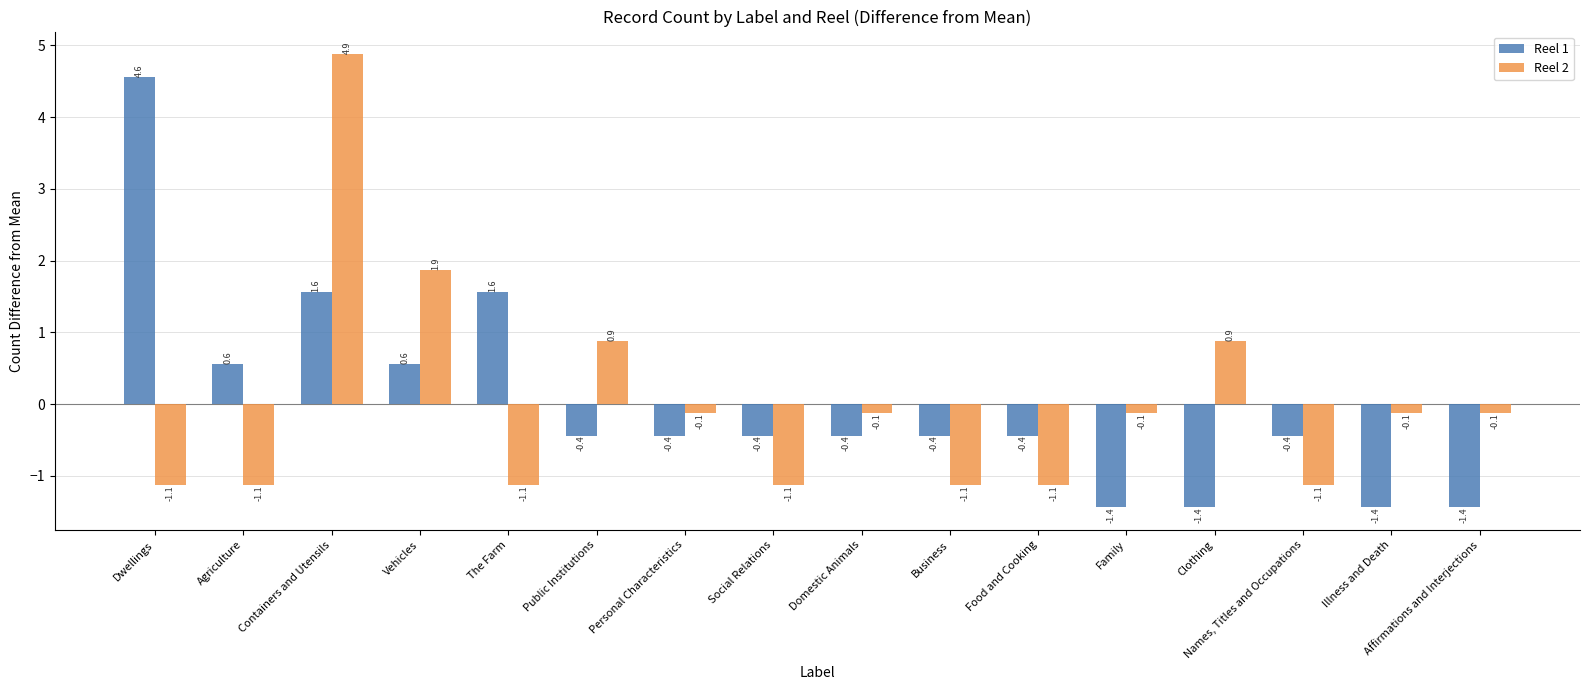

How many bars are there in total?

32